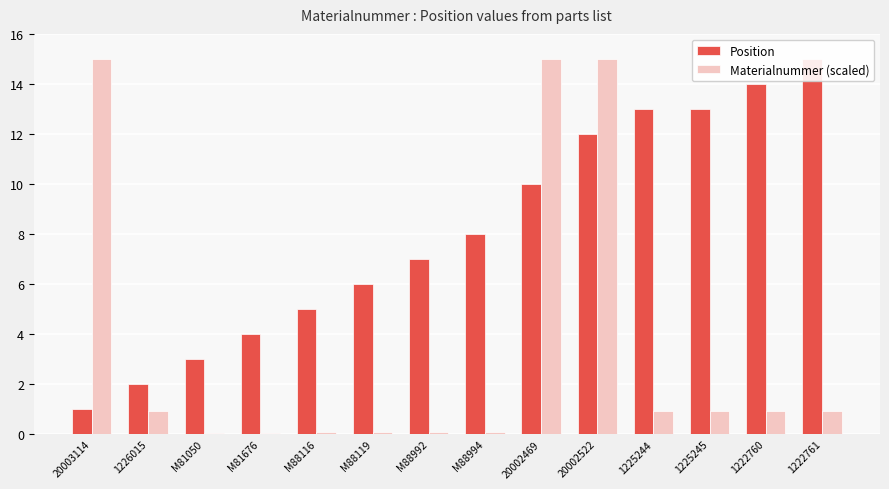

How many categories are shown in the chart?

14